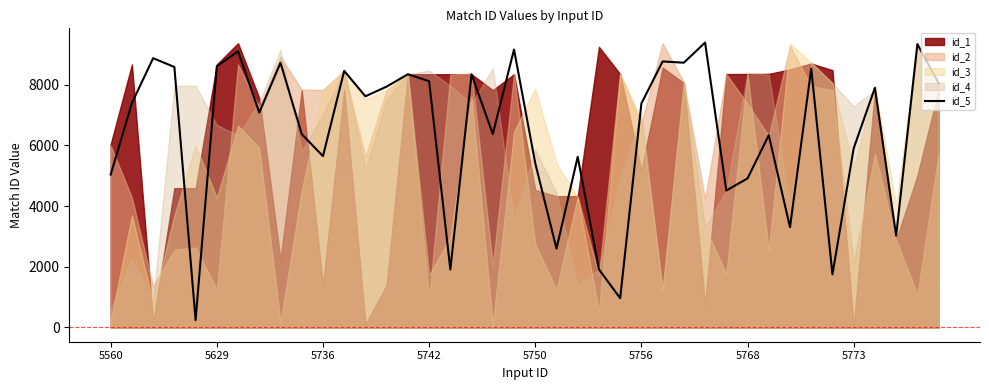

True or false: the data shows 5415 at 5750.

True